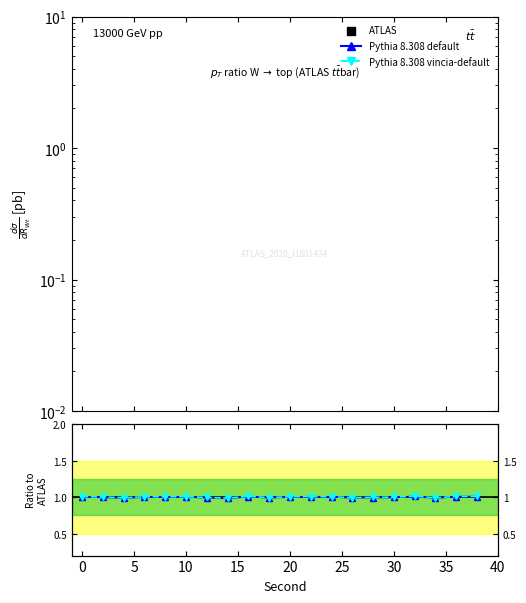

Which series contains the highest Y value?

Pythia 8.308 vincia-default